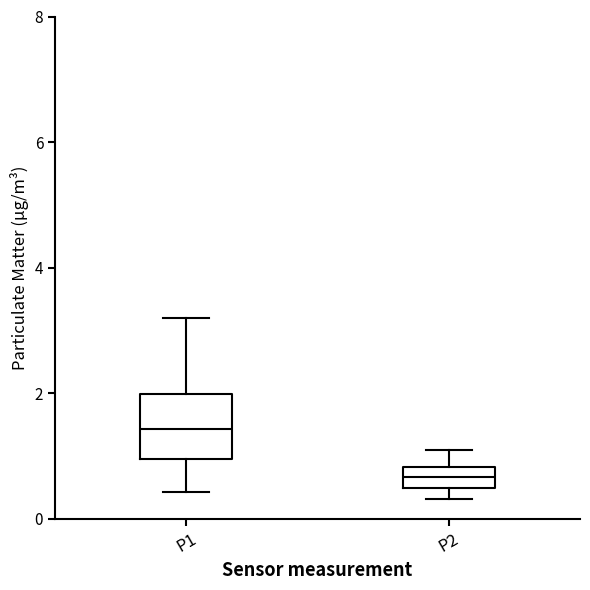

Which box is the tallest, from its lower edge to its upper edge?

P1